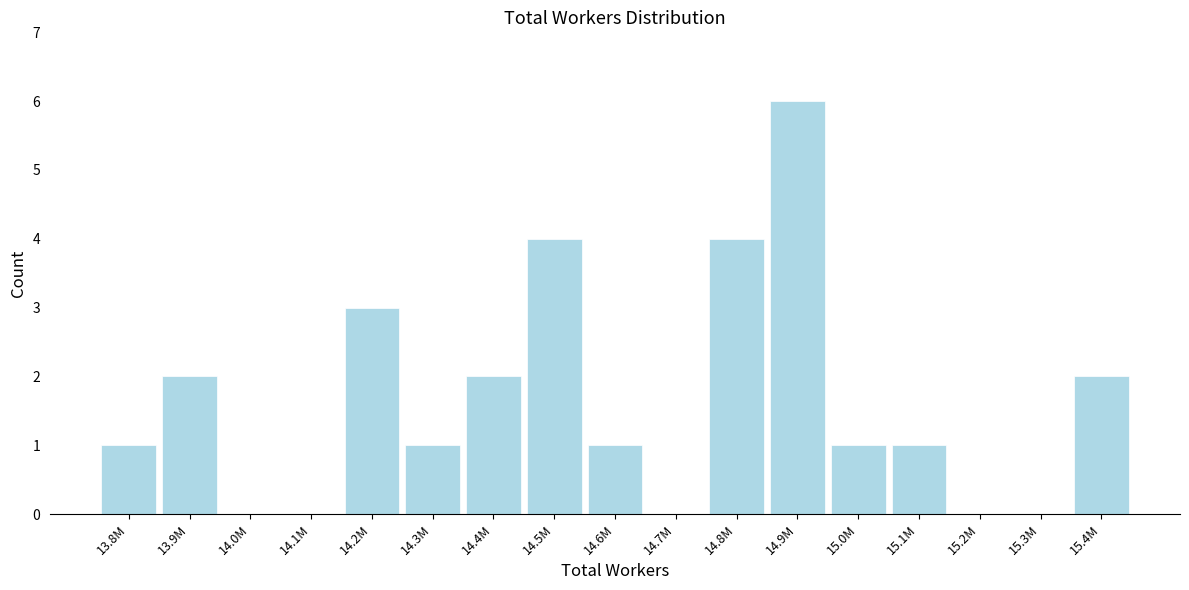

Reading right to left, transcribe all the data shown in this chart.

15.4M=2	15.3M=0	15.2M=0	15.1M=1	15.0M=1	14.9M=6	14.8M=4	14.7M=0	14.6M=1	14.5M=4	14.4M=2	14.3M=1	14.2M=3	14.1M=0	14.0M=0	13.9M=2	13.8M=1